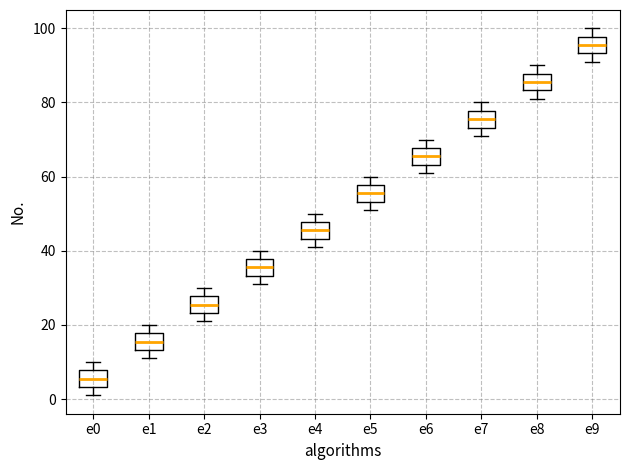

Which box's median line is the lowest?

e0